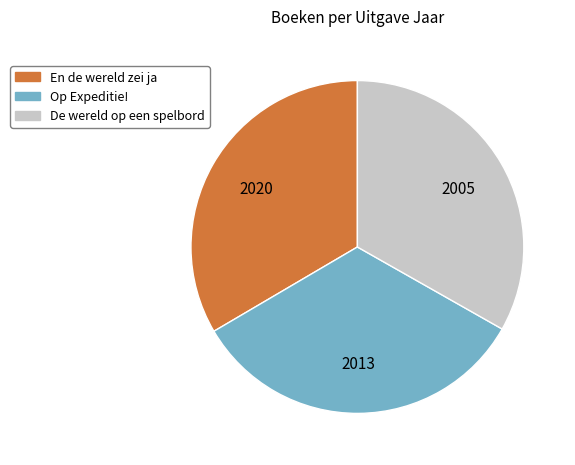

Approximately how many times larger is the value at En de wereld zei ja compared to De wereld op een spelbord?

1.0